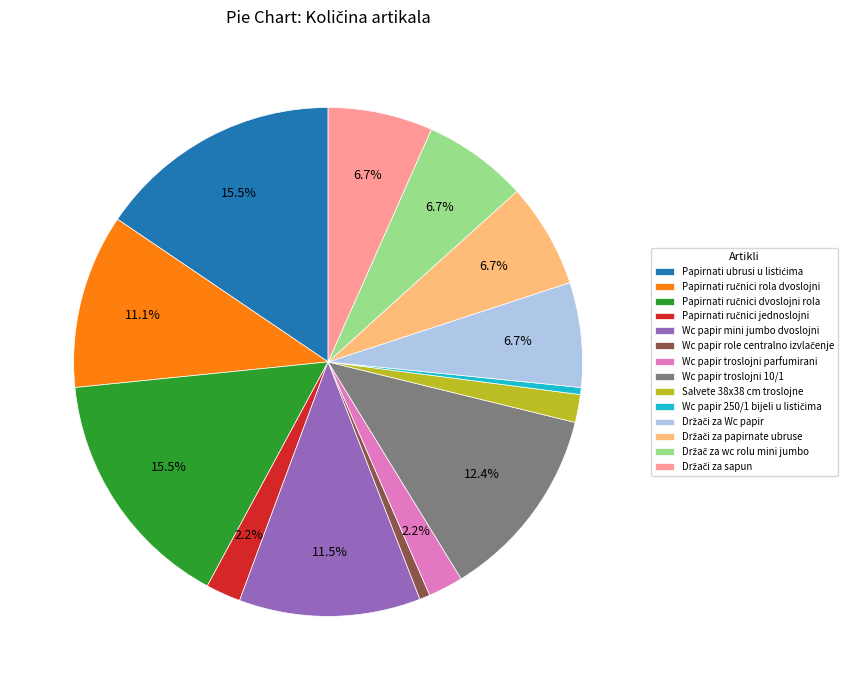

What portion of the pie excludes Wc papir troslojni 10/1?

87.6%